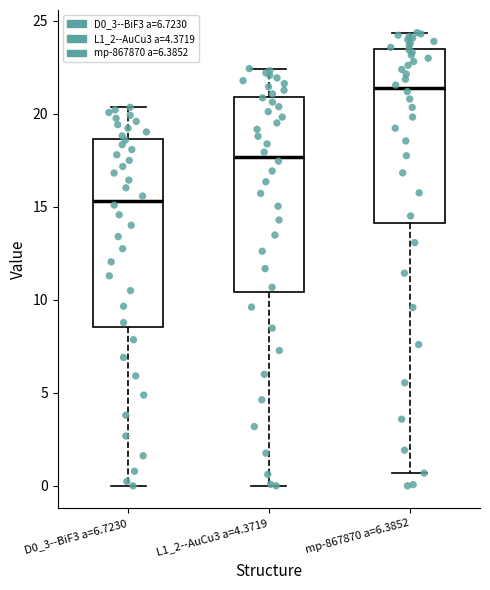

Which box's median line is the highest?

mp-867870 a=6.3852